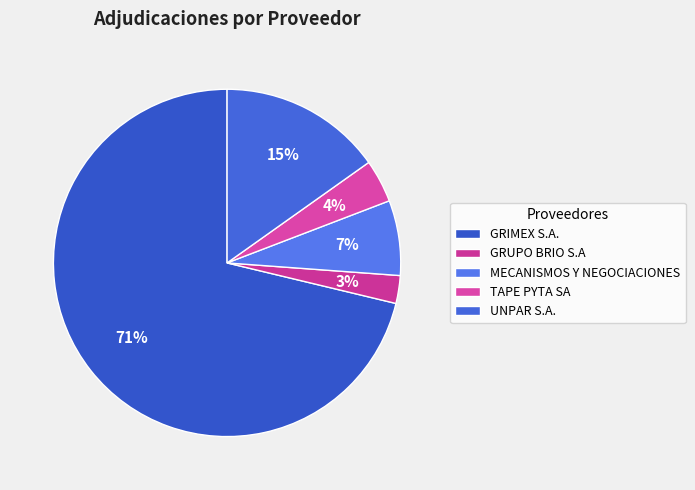

The UNPAR S.A. slice represents 15% of the pie. True or false?

True